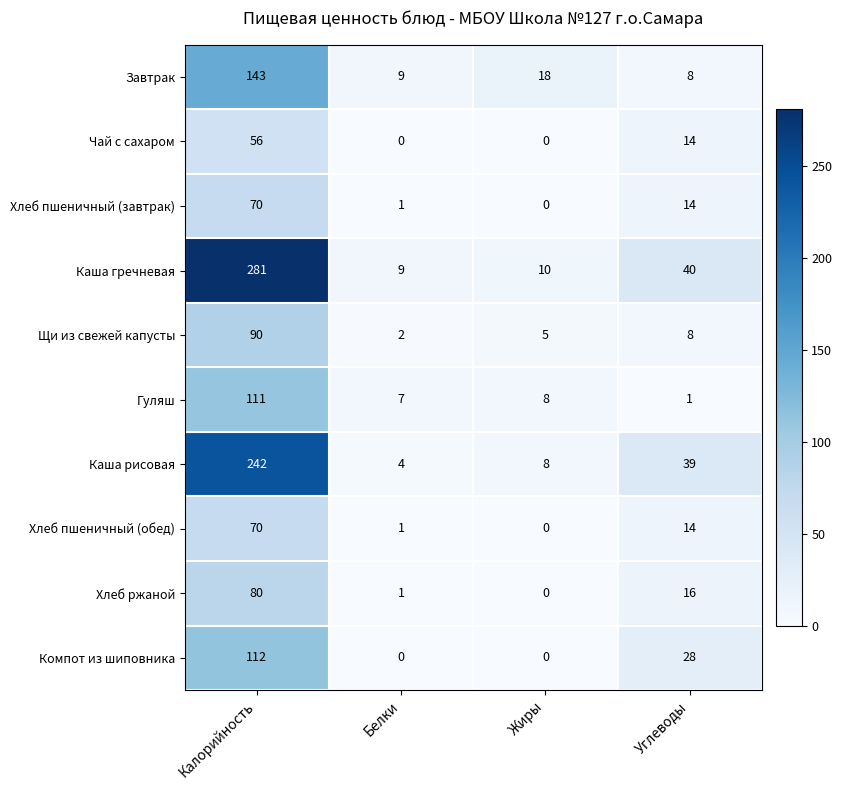

What is the difference between the maximum and second lowest values in the Хлеб пшеничный (завтрак) series?

69